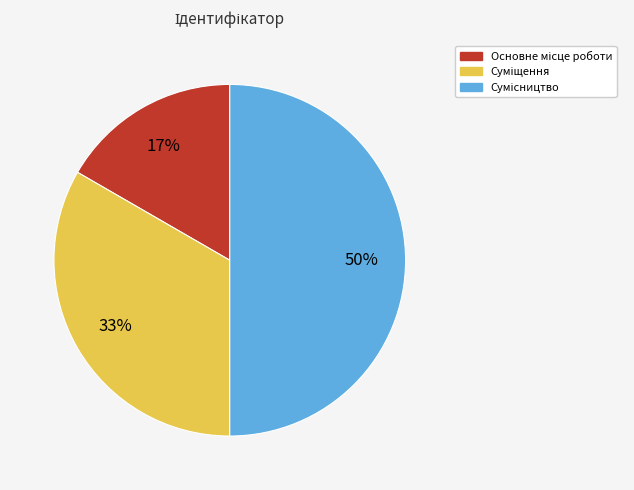

To the nearest percent, what is the difference between the largest and smallest slice percentages?

33%